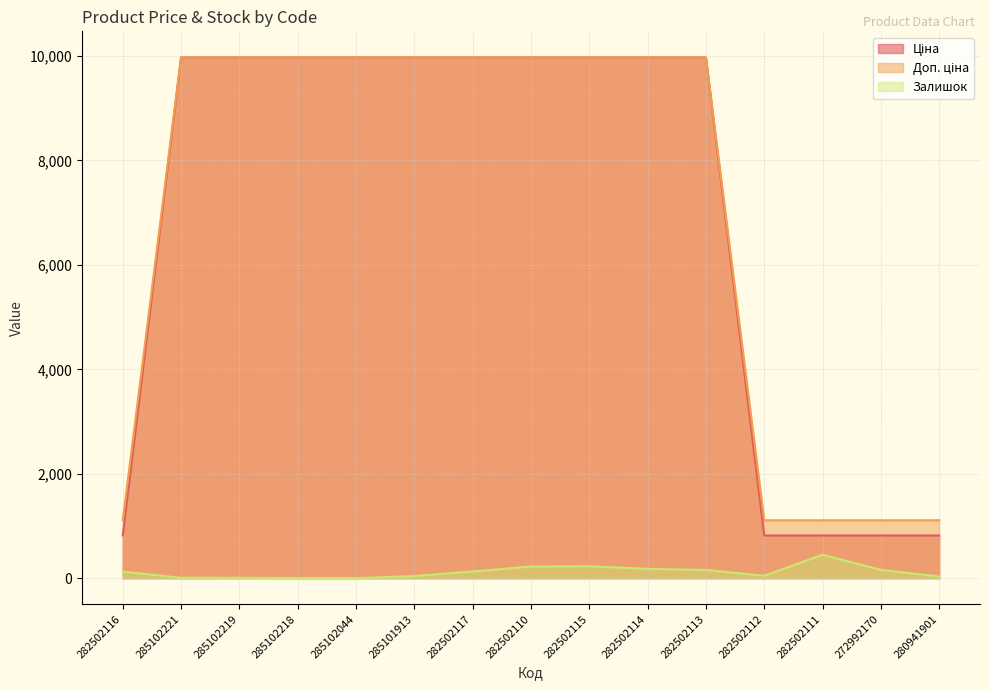

What are all the series names shown in the legend?

Ціна, Доп. ціна, Залишок